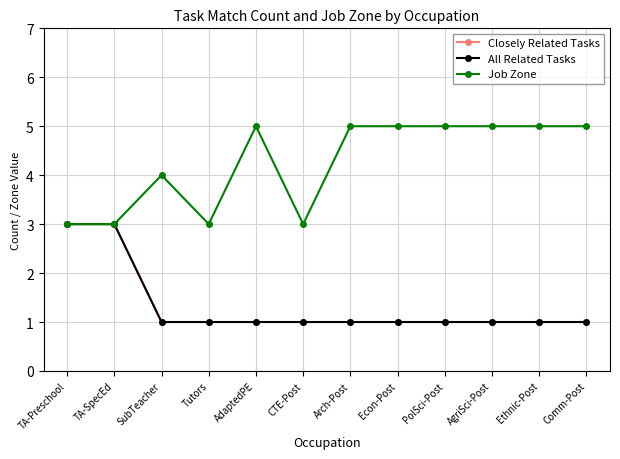

What is the value of the Job Zone point at the 12th from the left?

5